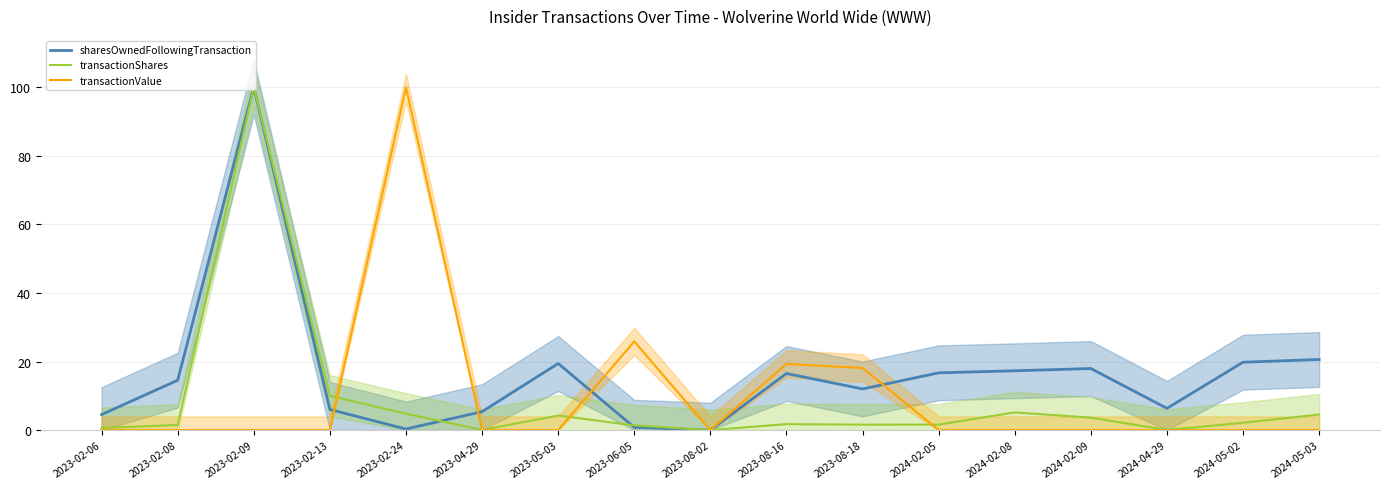

At which category is the sum across all series the highest?

2023-02-09